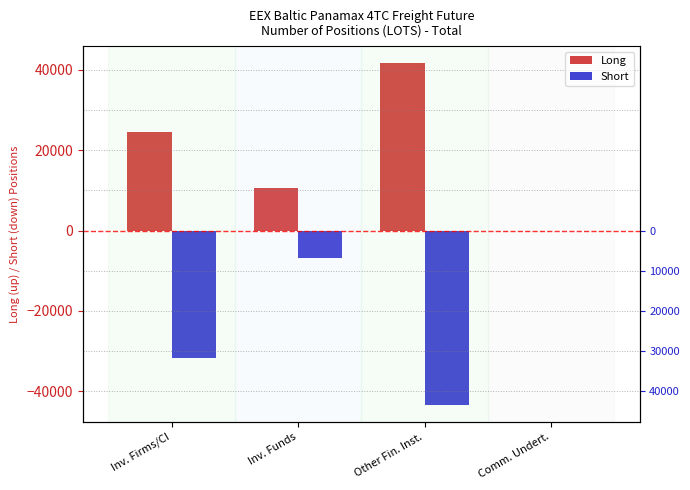

The Long series shows 28114.5 at Other Fin. Inst.. True or false?

False